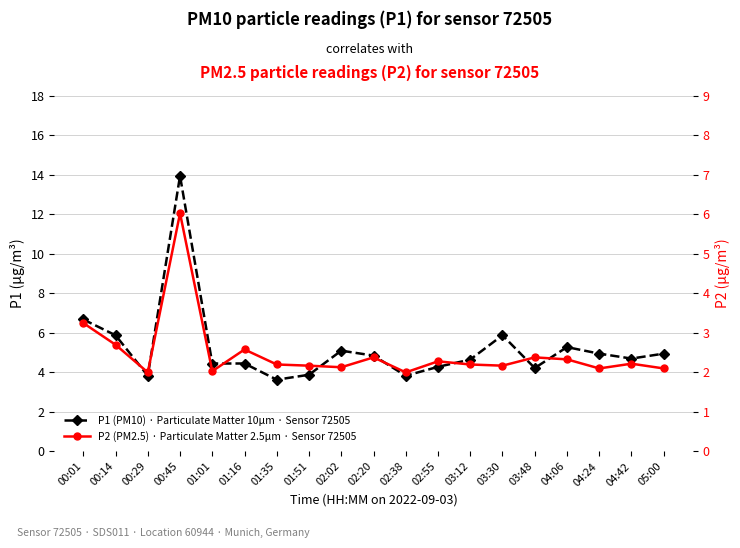

What is the sum of the P1 (PM10) values at 00:29 and 04:24?

8.8